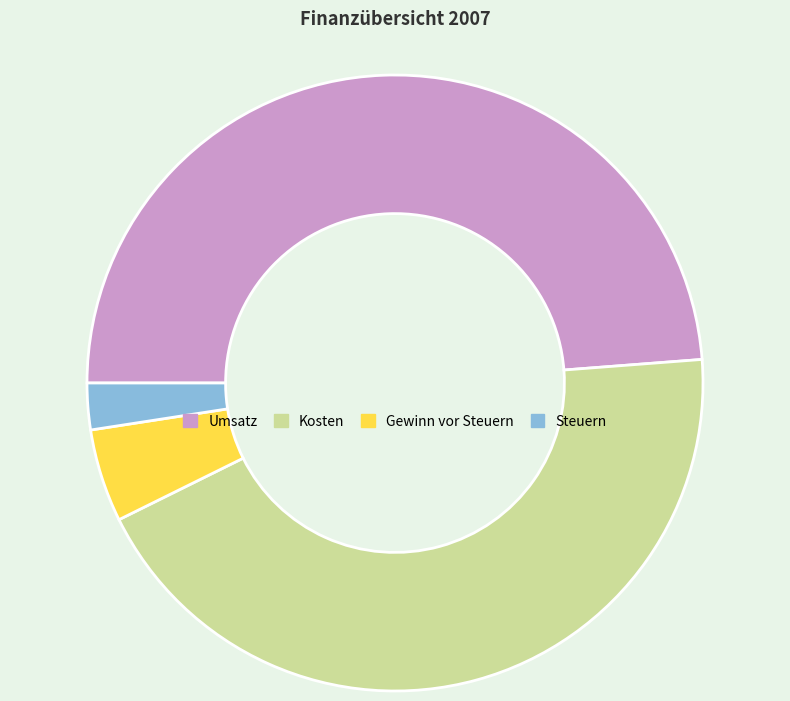

Is it true that Umsatz is 41% of the pie?

False